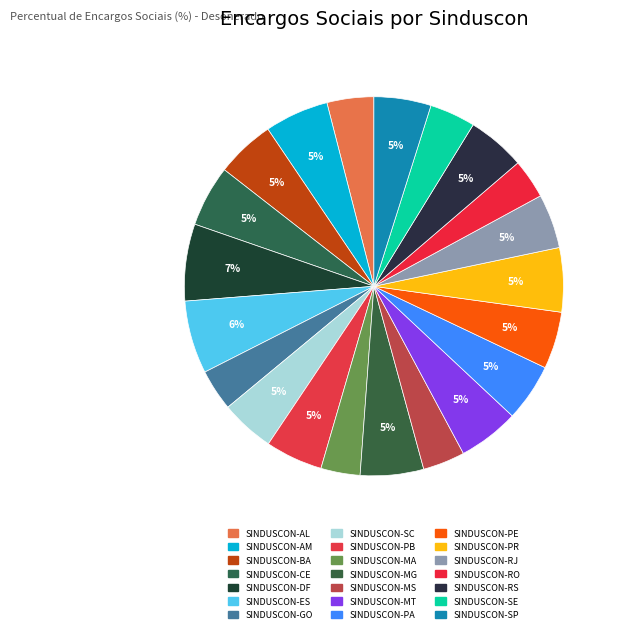

Rank the categories by value from lowest to highest.

SINDUSCON-MA, SINDUSCON-RO, SINDUSCON-GO, SINDUSCON-MS, SINDUSCON-SE, SINDUSCON-AL, SINDUSCON-SC, SINDUSCON-RJ, SINDUSCON-SP, SINDUSCON-PE, SINDUSCON-PB, SINDUSCON-PA, SINDUSCON-RS, SINDUSCON-BA, SINDUSCON-MT, SINDUSCON-CE, SINDUSCON-MG, SINDUSCON-AM, SINDUSCON-PR, SINDUSCON-ES, SINDUSCON-DF